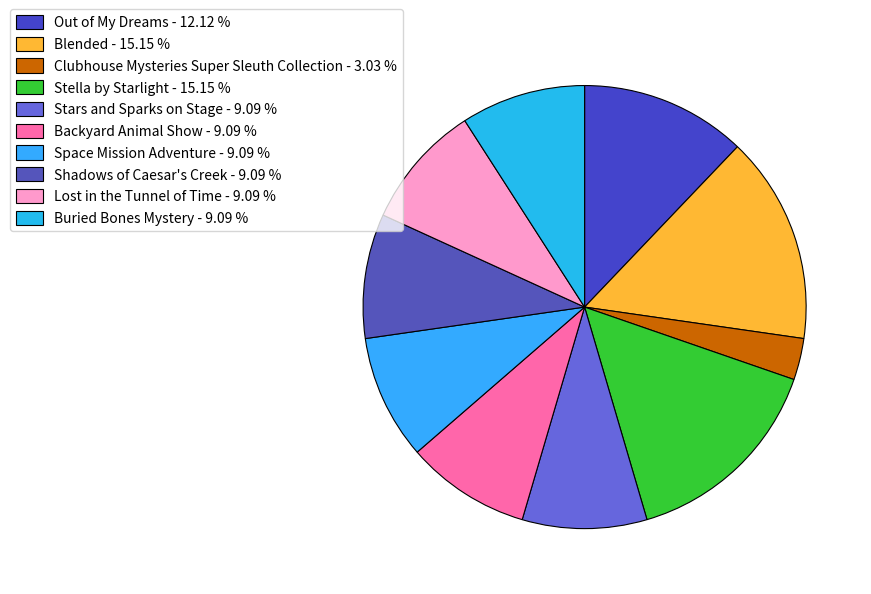

How many segments does this pie chart have?

10